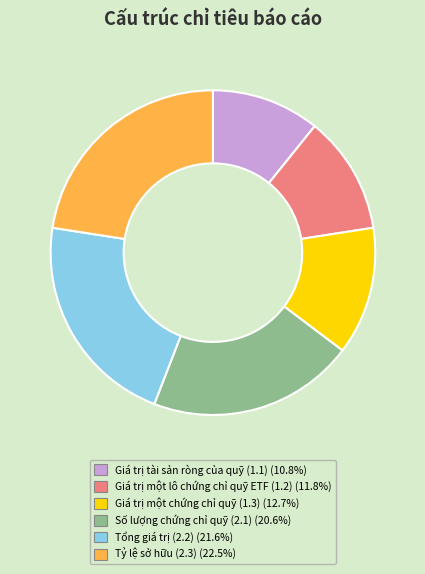

Is it true that Tổng giá trị (2.2) is 14% of the pie?

False